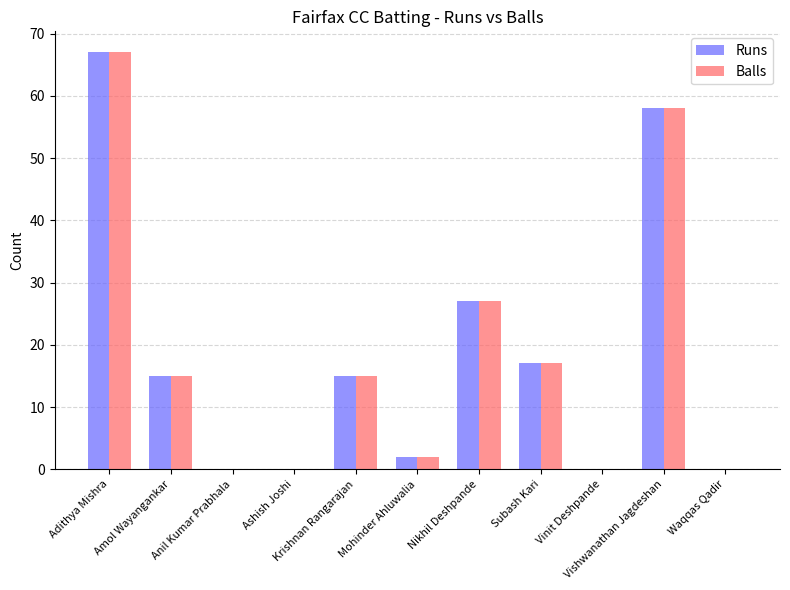

What is the sum of all Runs values?

201